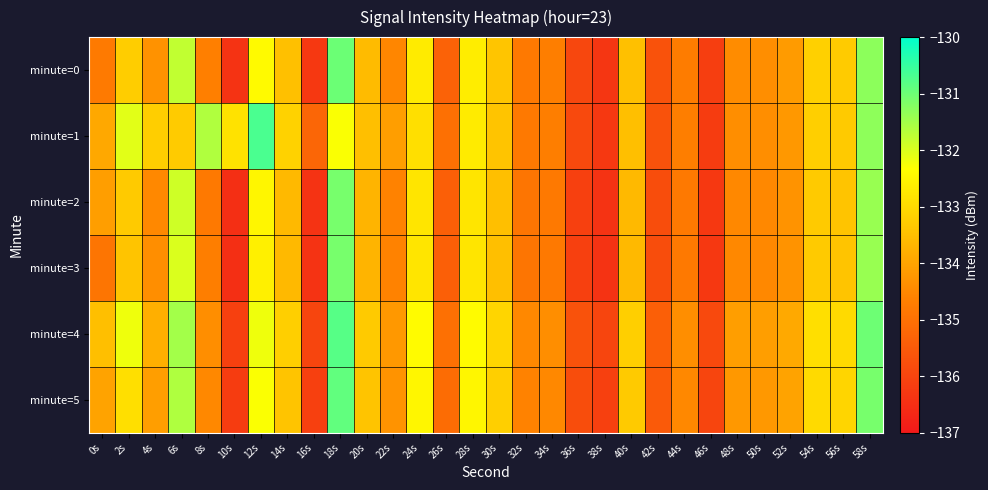

Reading left to right, extract all data points from this chart.

minute=0: 0s=-134.8	2s=-133.3	4s=-134.3	6s=-131.8	8s=-134.7	10s=-136.4	12s=-132.4	14s=-133.5	16s=-136.3	18s=-131.0	20s=-133.6	22s=-134.5	24s=-132.7	26s=-135.3	28s=-132.7	30s=-133.4	32s=-134.8	34s=-134.7	36s=-136.0	38s=-136.3	40s=-133.5	42s=-135.7	44s=-134.7	46s=-136.2	48s=-134.4	50s=-134.4	52s=-134.2	54s=-133.2	56s=-133.3	58s=-131.3
minute=1: 0s=-133.9	2s=-132.1	4s=-133.2	6s=-133.3	8s=-131.6	10s=-132.8	12s=-130.7	14s=-133.1	16s=-135.2	18s=-132.3	20s=-133.5	22s=-134.1	24s=-132.9	26s=-135.0	28s=-132.7	30s=-133.4	32s=-134.8	34s=-134.7	36s=-135.9	38s=-136.3	40s=-133.5	42s=-135.7	44s=-134.7	46s=-136.2	48s=-134.4	50s=-134.4	52s=-134.2	54s=-133.2	56s=-133.3	58s=-131.3
minute=2: 0s=-134.1	2s=-133.3	4s=-134.5	6s=-131.9	8s=-134.8	10s=-136.5	12s=-132.5	14s=-133.6	16s=-136.4	18s=-131.1	20s=-133.7	22s=-134.6	24s=-132.8	26s=-135.4	28s=-132.8	30s=-133.5	32s=-134.9	34s=-134.8	36s=-136.1	38s=-136.4	40s=-133.6	42s=-135.8	44s=-134.8	46s=-136.3	48s=-134.5	50s=-134.5	52s=-134.3	54s=-133.3	56s=-133.4	58s=-131.4
minute=3: 0s=-134.9	2s=-133.4	4s=-134.4	6s=-132.0	8s=-134.7	10s=-136.5	12s=-132.6	14s=-133.6	16s=-136.4	18s=-131.1	20s=-133.7	22s=-134.6	24s=-132.8	26s=-135.4	28s=-132.8	30s=-133.5	32s=-134.9	34s=-134.8	36s=-136.1	38s=-136.4	40s=-133.6	42s=-135.8	44s=-134.8	46s=-136.3	48s=-134.5	50s=-134.5	52s=-134.3	54s=-133.3	56s=-133.4	58s=-131.4
minute=4: 0s=-133.5	2s=-132.2	4s=-133.8	6s=-131.5	8s=-134.4	10s=-136.1	12s=-132.2	14s=-133.2	16s=-136.0	18s=-130.8	20s=-133.3	22s=-134.2	24s=-132.4	26s=-135.0	28s=-132.4	30s=-133.1	32s=-134.5	34s=-134.4	36s=-135.7	38s=-136.0	40s=-133.2	42s=-135.4	44s=-134.4	46s=-135.9	48s=-134.1	50s=-134.1	52s=-133.9	54s=-132.9	56s=-133.0	58s=-131.0
minute=5: 0s=-134.0	2s=-132.9	4s=-134.1	6s=-131.6	8s=-134.5	10s=-136.2	12s=-132.3	14s=-133.4	16s=-136.1	18s=-130.9	20s=-133.4	22s=-134.3	24s=-132.5	26s=-135.1	28s=-132.5	30s=-133.2	32s=-134.6	34s=-134.5	36s=-135.8	38s=-136.1	40s=-133.3	42s=-135.5	44s=-134.5	46s=-136.0	48s=-134.2	50s=-134.2	52s=-134.0	54s=-133.0	56s=-133.1	58s=-131.1